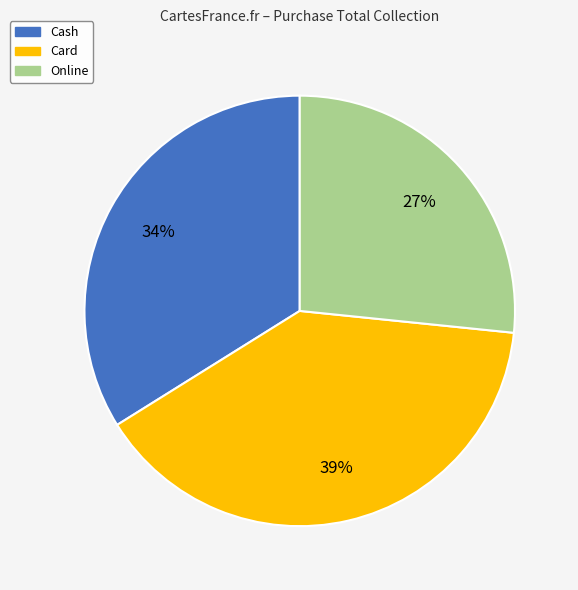

Does any single category account for the majority?

No